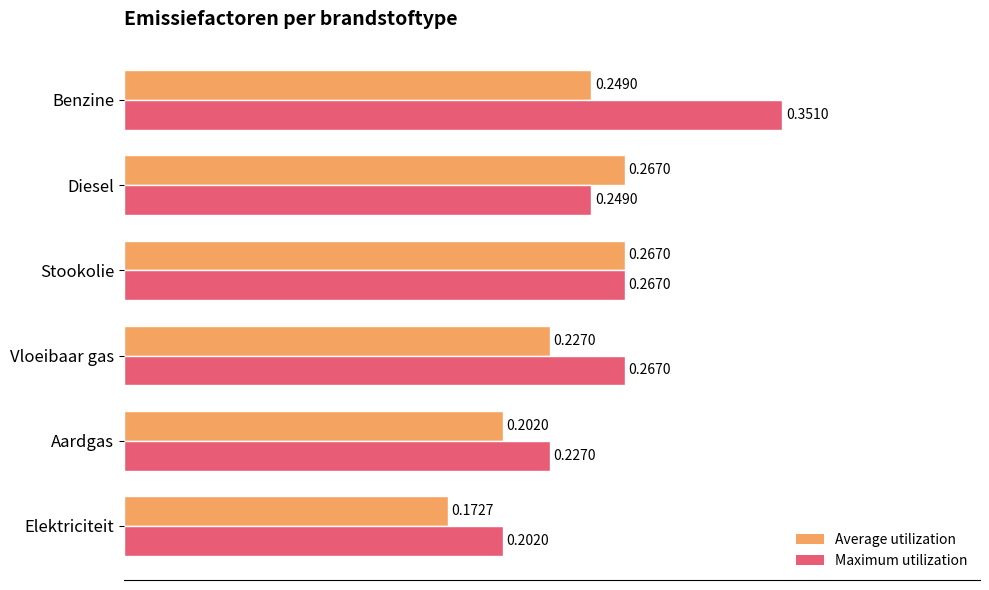

What is the sum of all Average utilization values?

1.4